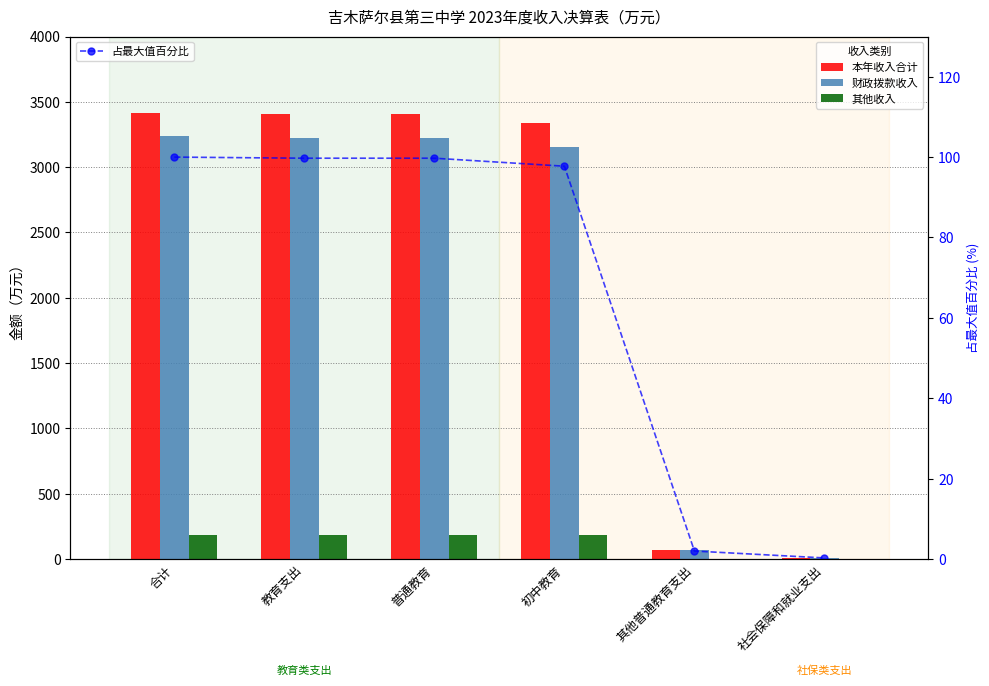

List the series in order of their peak value, lowest first.

占最大值百分比, 其他收入, 财政拨款收入, 本年收入合计